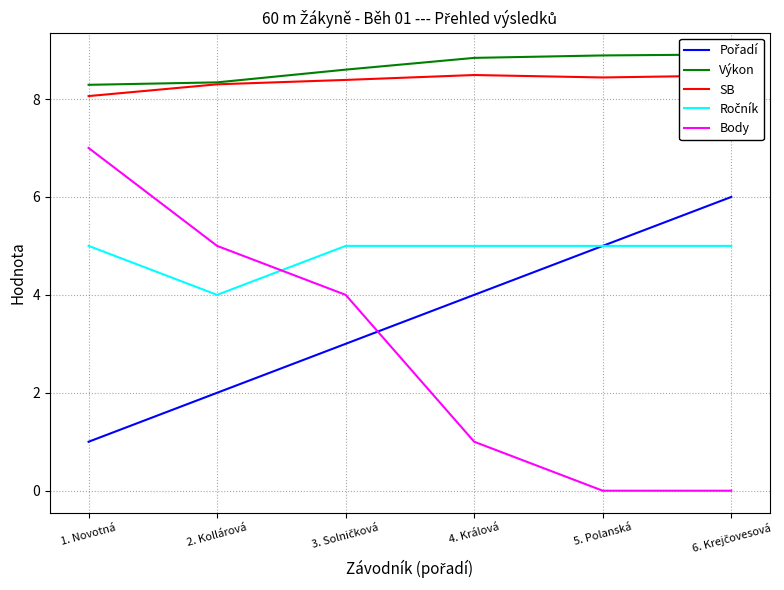

Rank the series at 4. Králová from highest to lowest value.

Výkon, SB, Ročník, Pořadí, Body